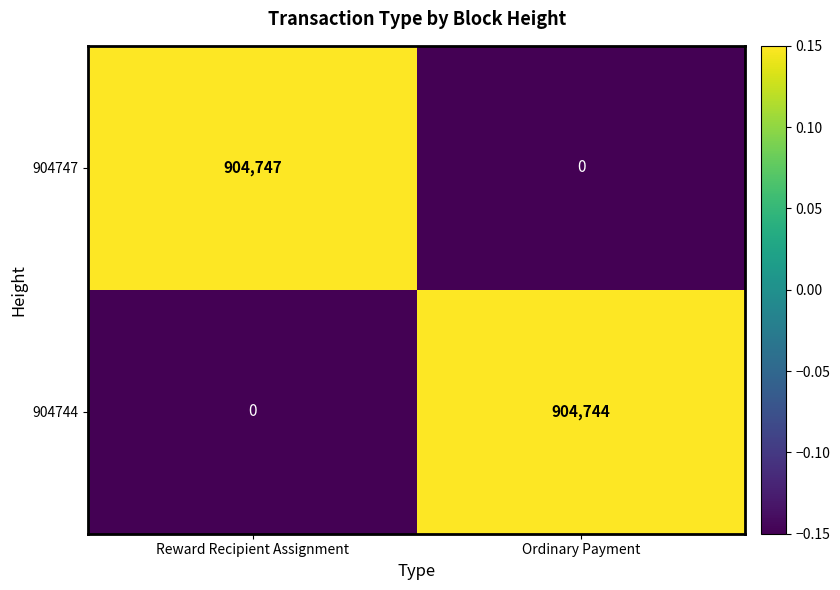

At which category is the sum across all series the highest?

Reward Recipient Assignment